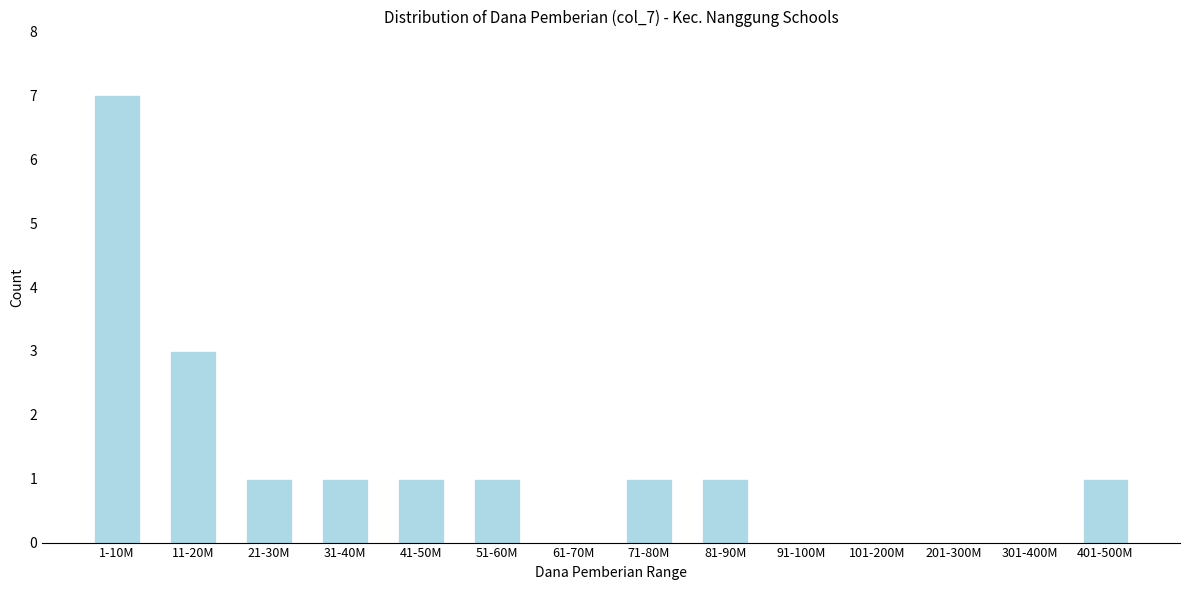

Reading left to right, what are all the values shown in this chart?

1-10M=7	11-20M=3	21-30M=1	31-40M=1	41-50M=1	51-60M=1	61-70M=0	71-80M=1	81-90M=1	91-100M=0	101-200M=0	201-300M=0	301-400M=0	401-500M=1